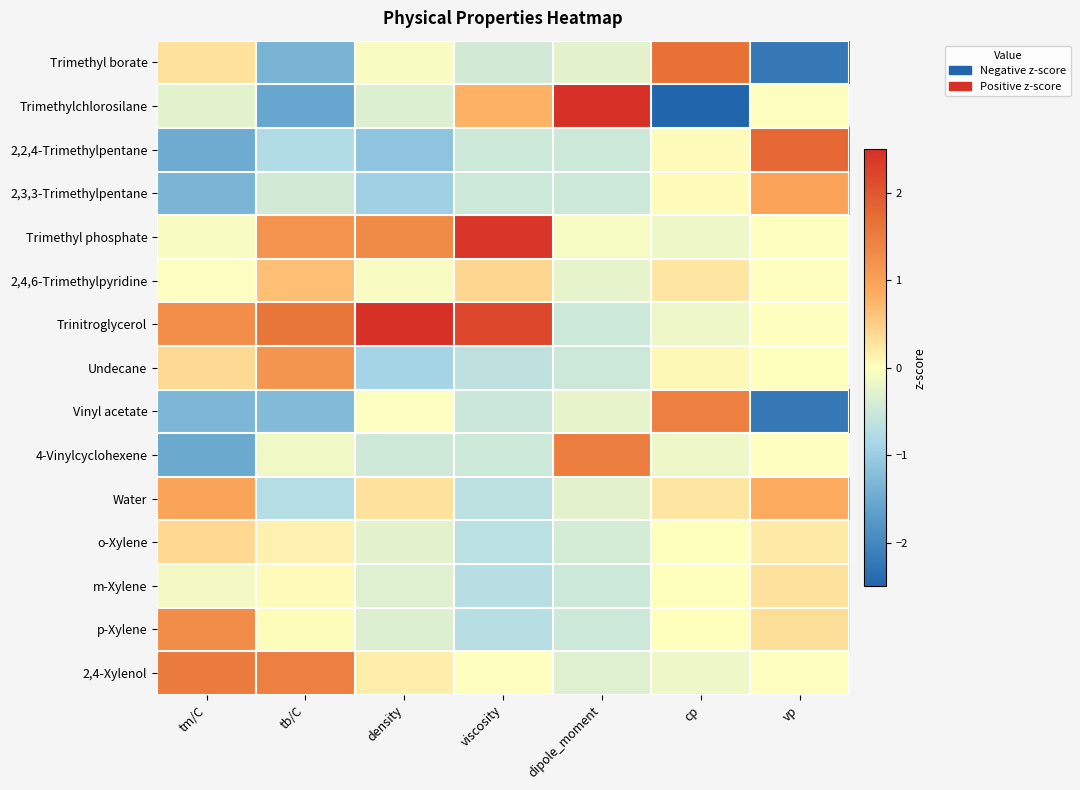

What is the spread (max minus min) of values at tb/C?

3.1